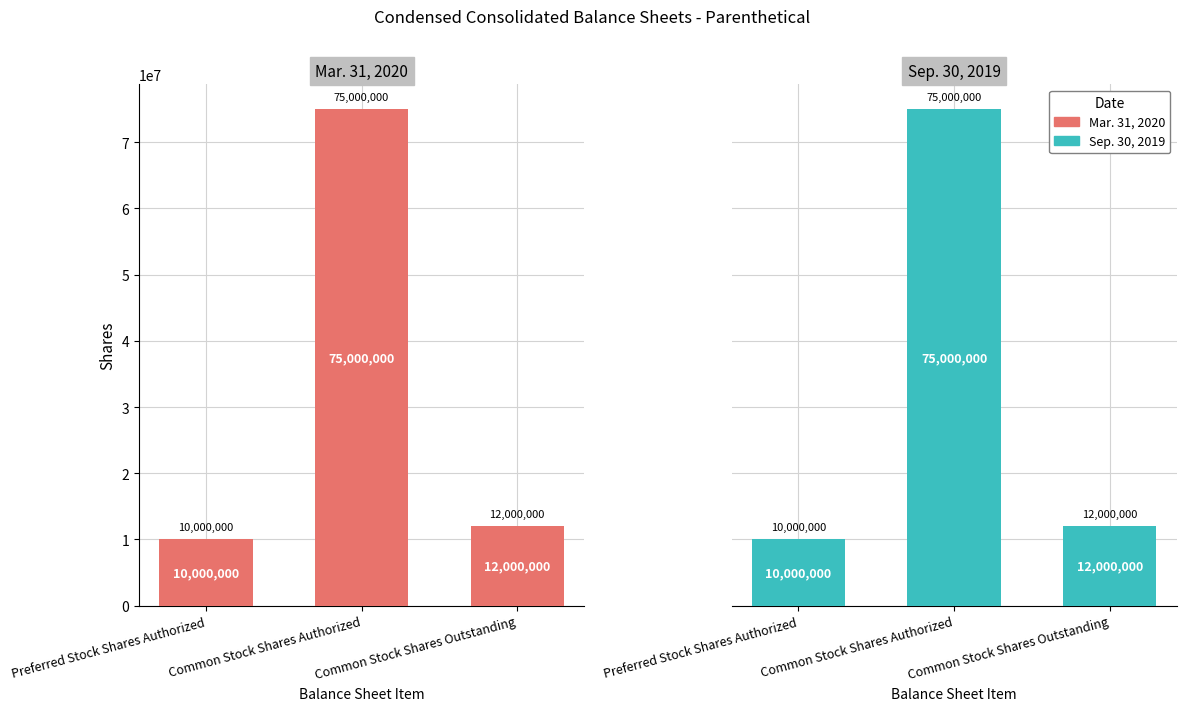

Reading left to right, list all the values displayed in this chart.

Mar. 31, 2020: 10000000	75000000	12000000
Sep. 30, 2019: 10000000	75000000	12000000